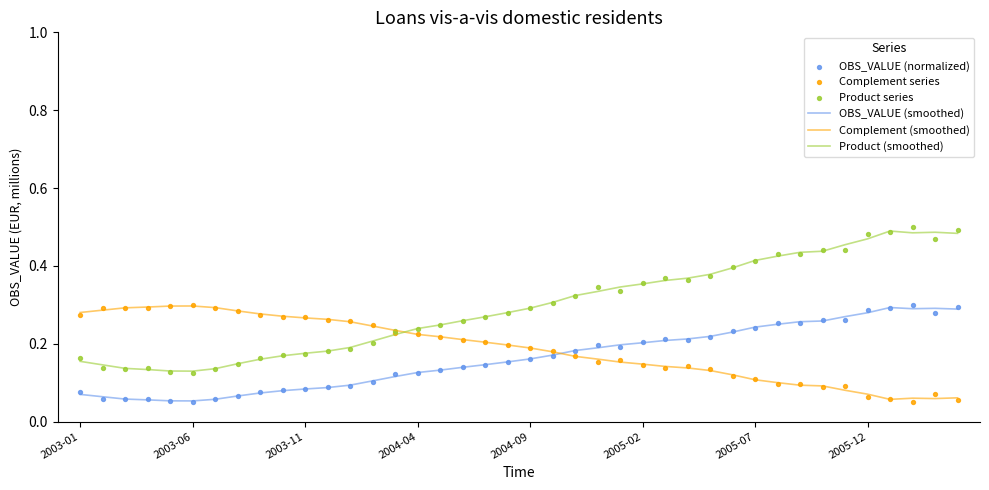

At how many categories does at least one series exceed 0?

40